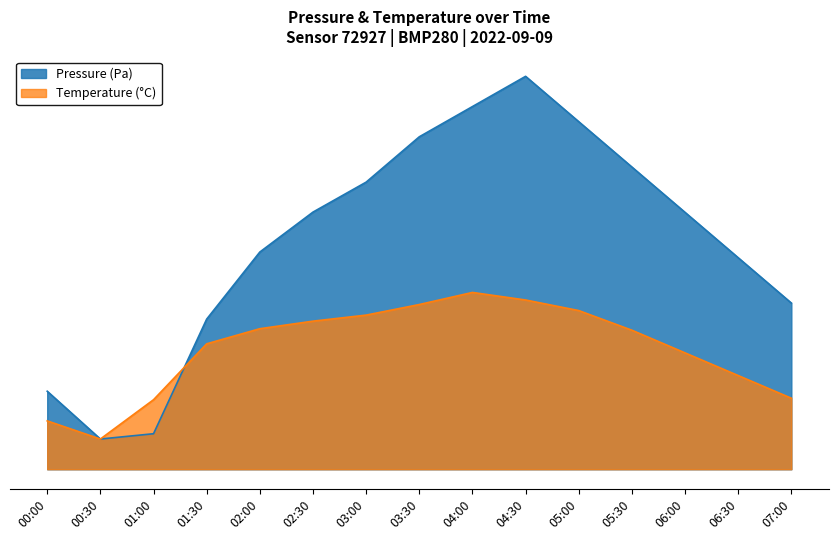

In pressure, how many points are higher than both neighbors (excluding endpoints)?

1